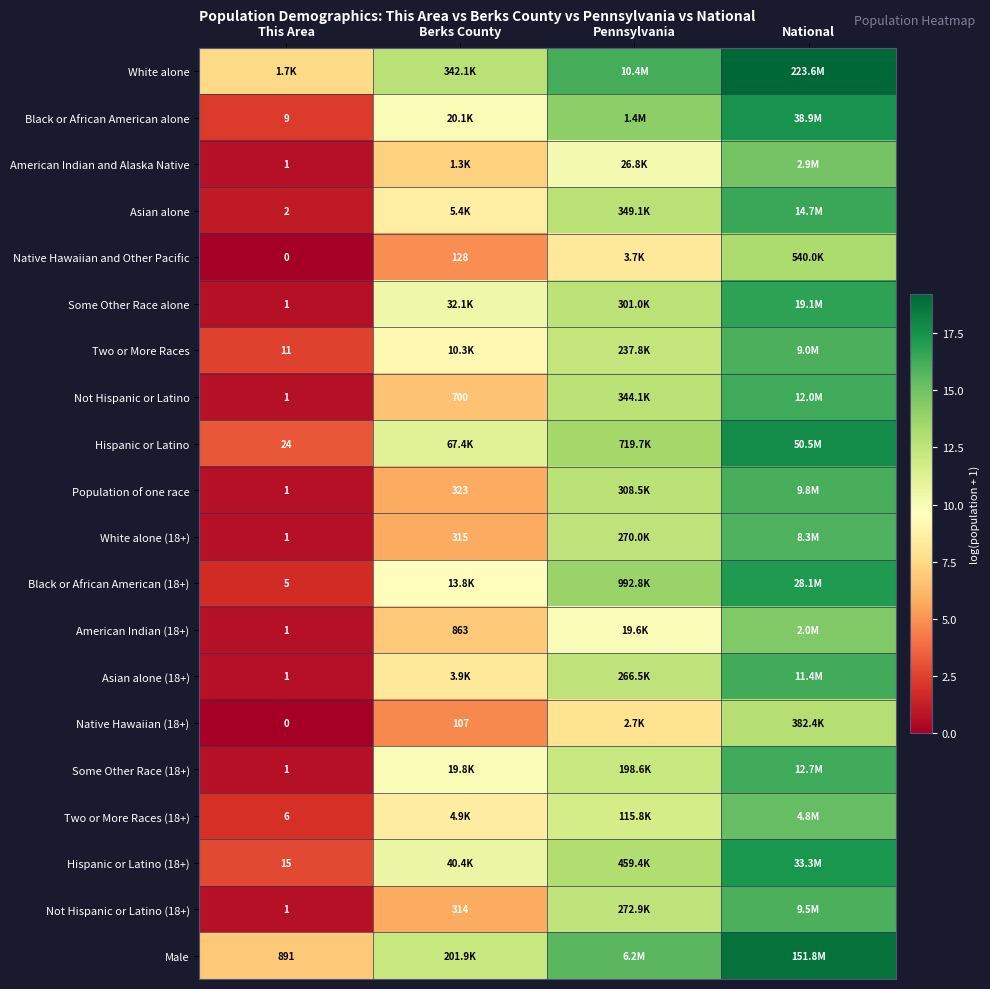

Is the value of Male at This Area greater than the value of Not Hispanic or Latino (18+) at Berks County?

Yes